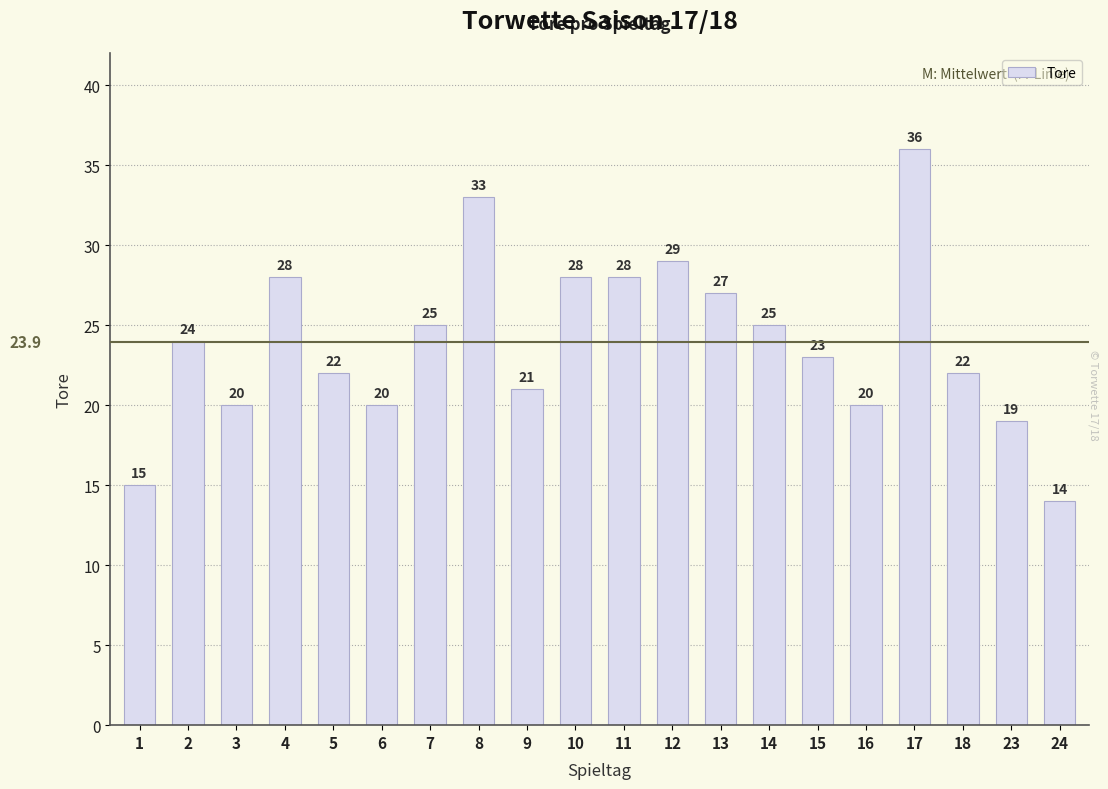

What is the value of the 14th bar from the left?

25